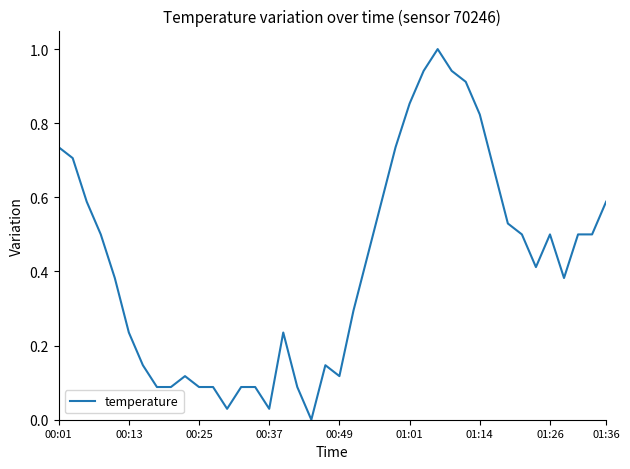

What is the difference between the maximum and minimum values?

1.0